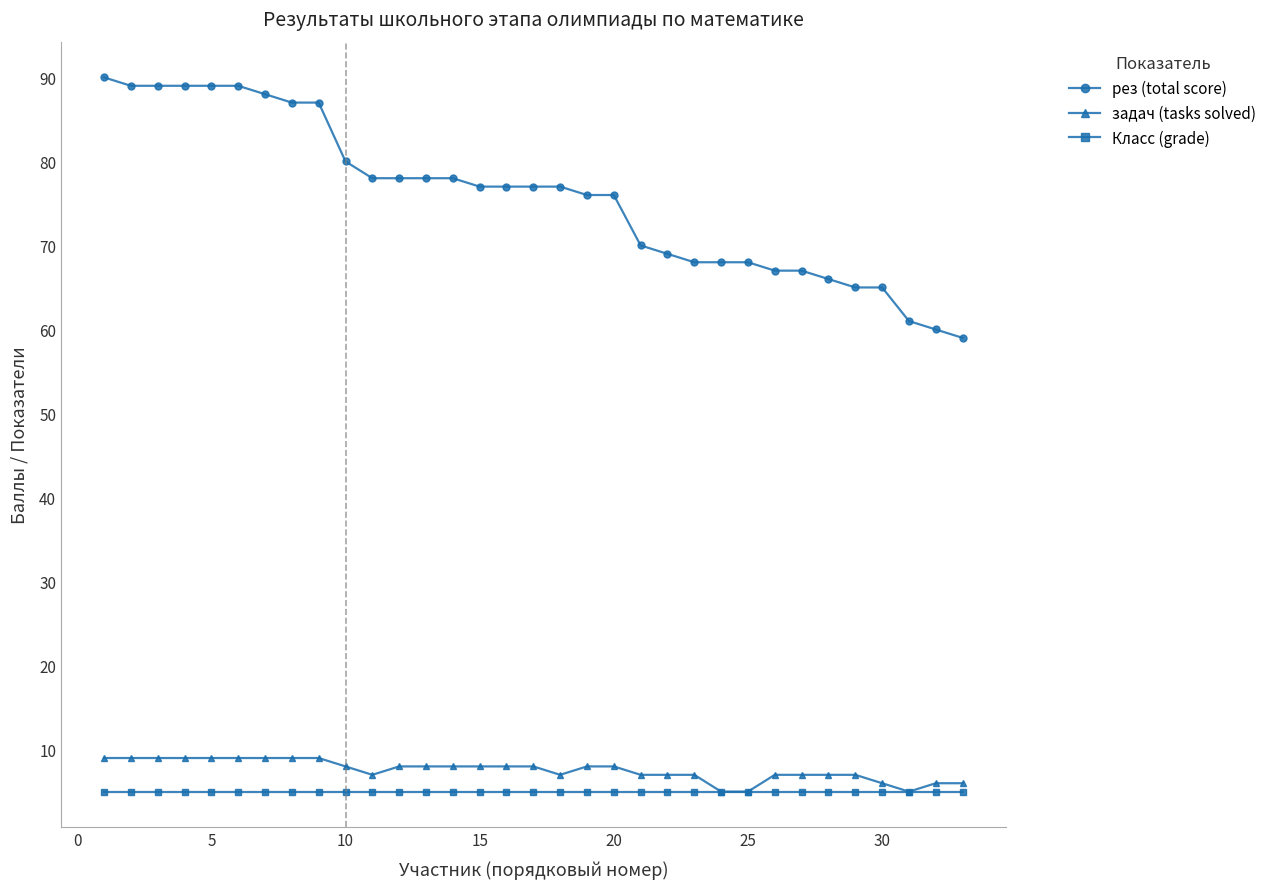

What is the greatest value displayed?

90